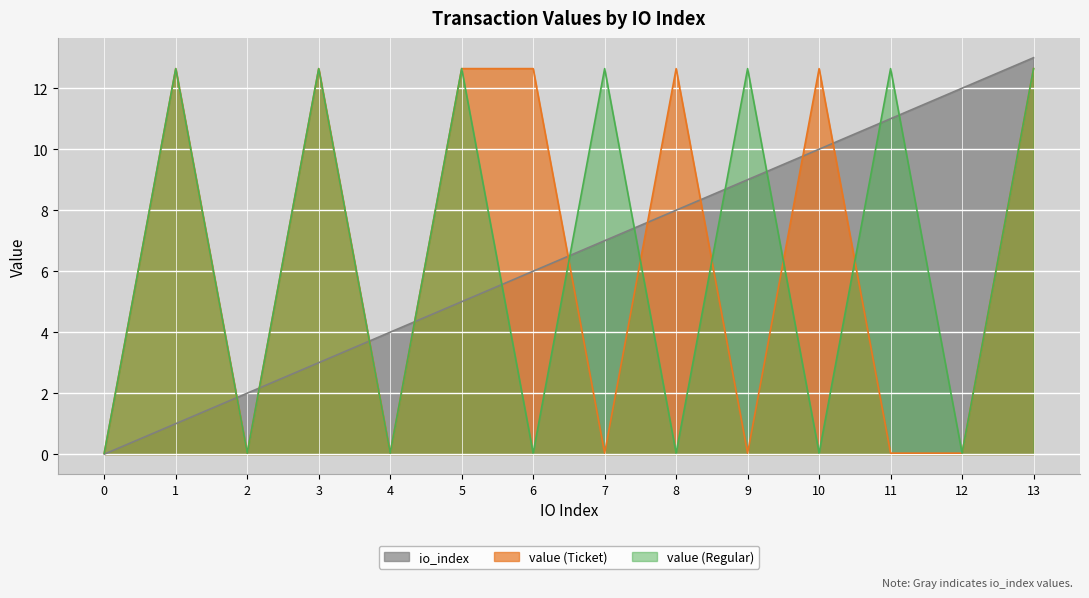

The io_index series shows 3.1 at 6. True or false?

False